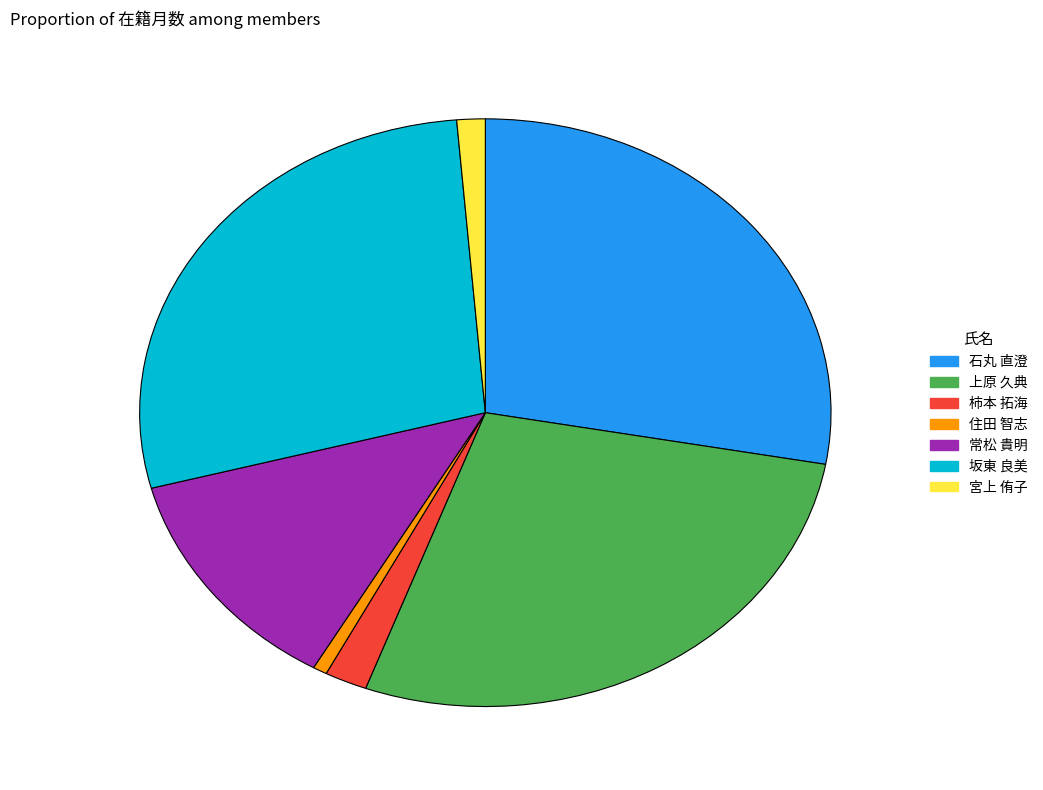

Which slice is the smallest?

住田 智志